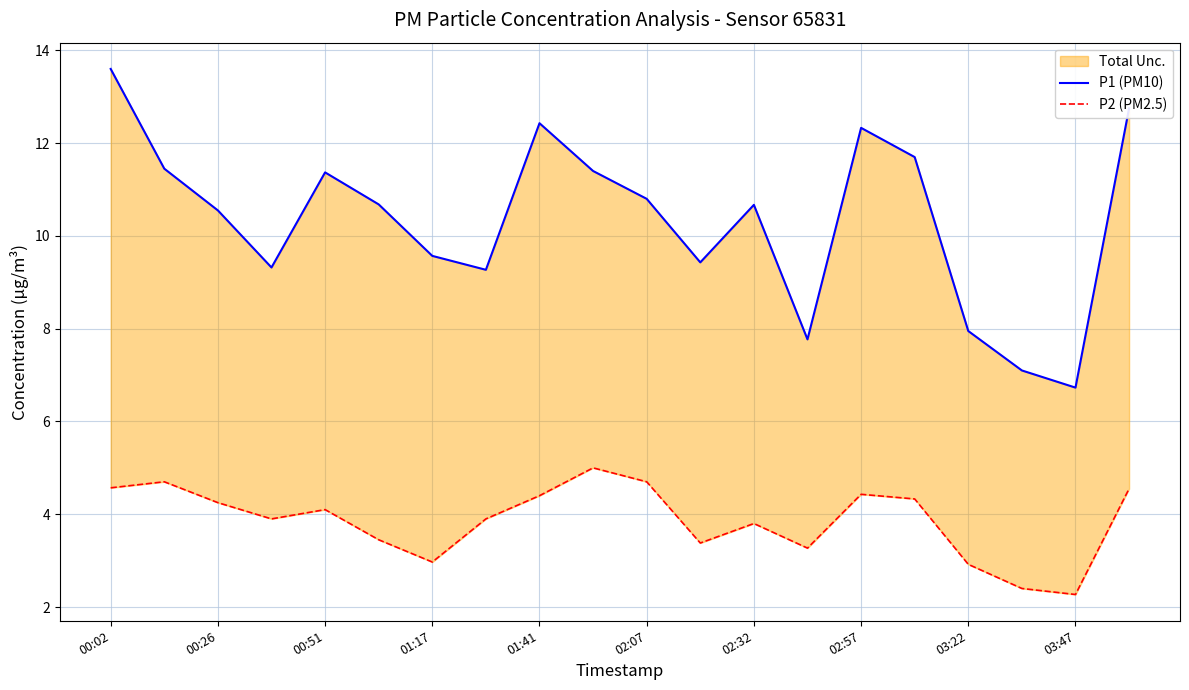

Reading left to right, extract all data points from this chart.

P1 (PM10): 13.6	11.4	10.6	9.3	11.4	10.7	9.6	9.3	12.4	11.4	10.8	9.4	10.7	7.8	12.3	11.7	8.0	7.1	6.7	12.8
P2 (PM2.5): 4.6	4.7	4.2	3.9	4.1	3.5	3.0	3.9	4.4	5.0	4.7	3.4	3.8	3.3	4.4	4.3	2.9	2.4	2.3	4.5